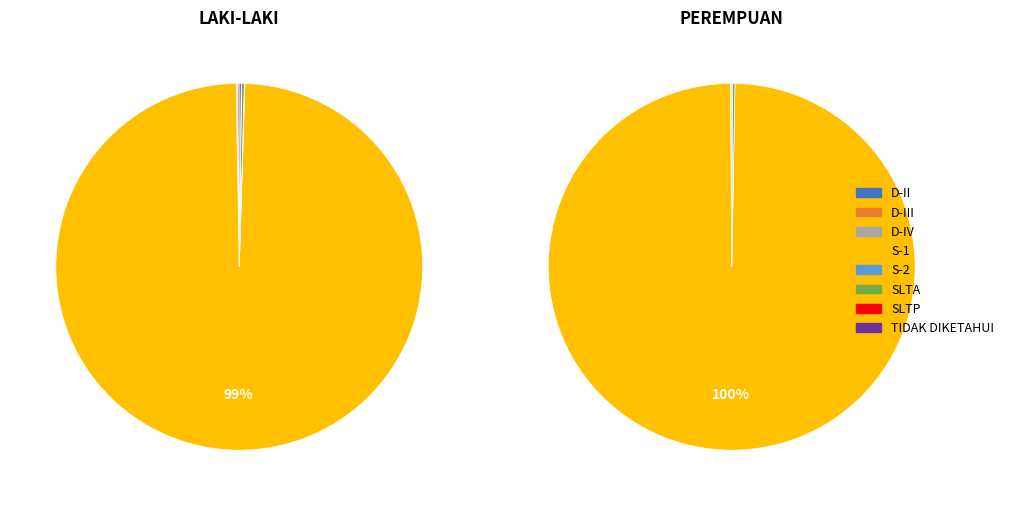

What is the largest slice in the pie chart?

S-1